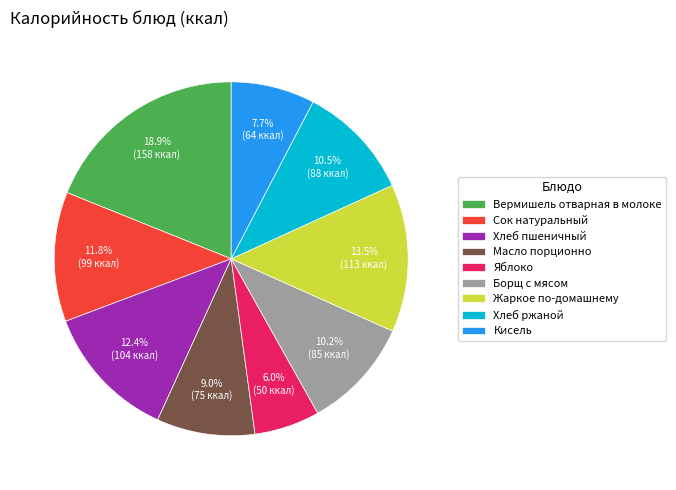

Between Яблоко and Кисель, which is larger?

Кисель